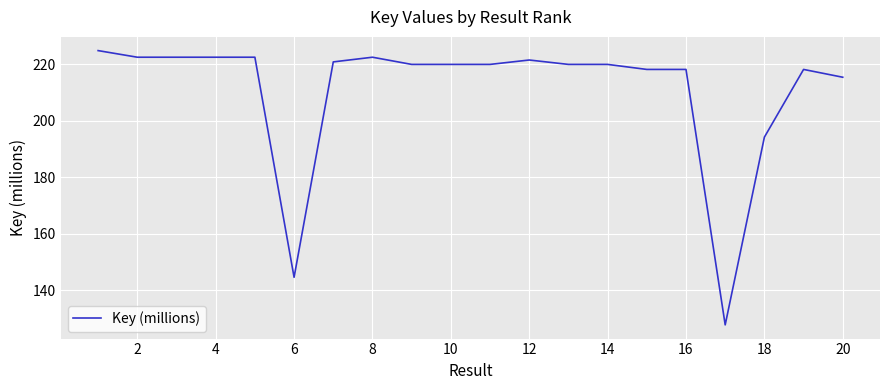

What is the smallest value displayed?

127.7